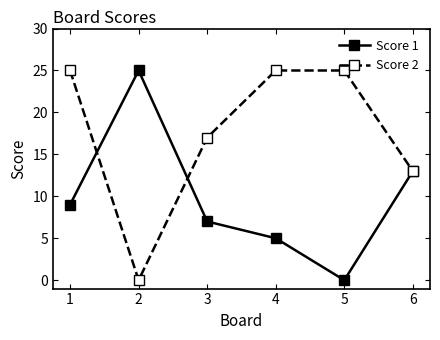

How many distinct data groups are displayed?

2